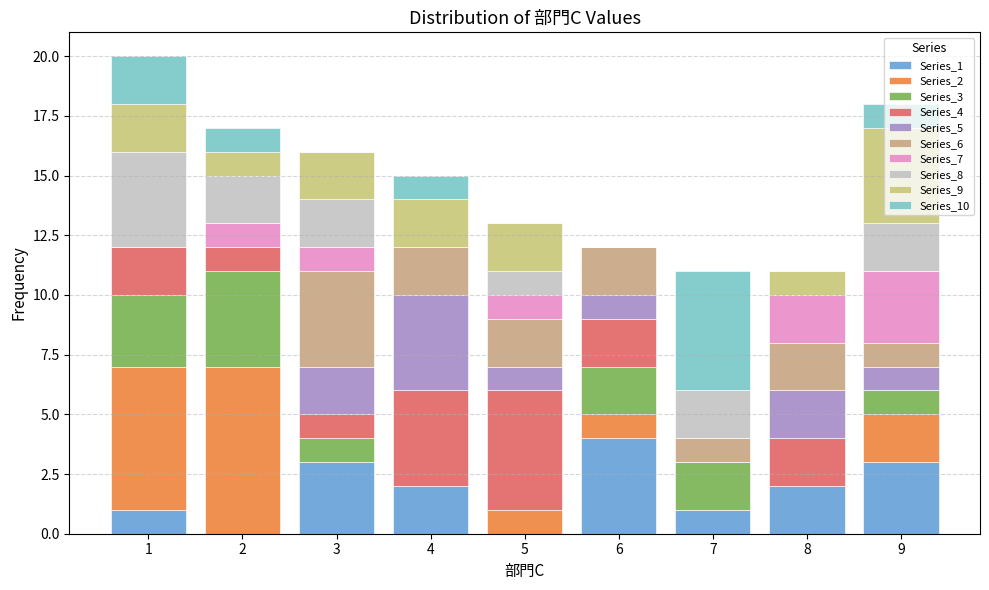

What is the total height of the stacked bar covering 5.5 to 6.5 on the x-axis? The values are not printed on the chart, so give them approximately, as read against the axis.

12